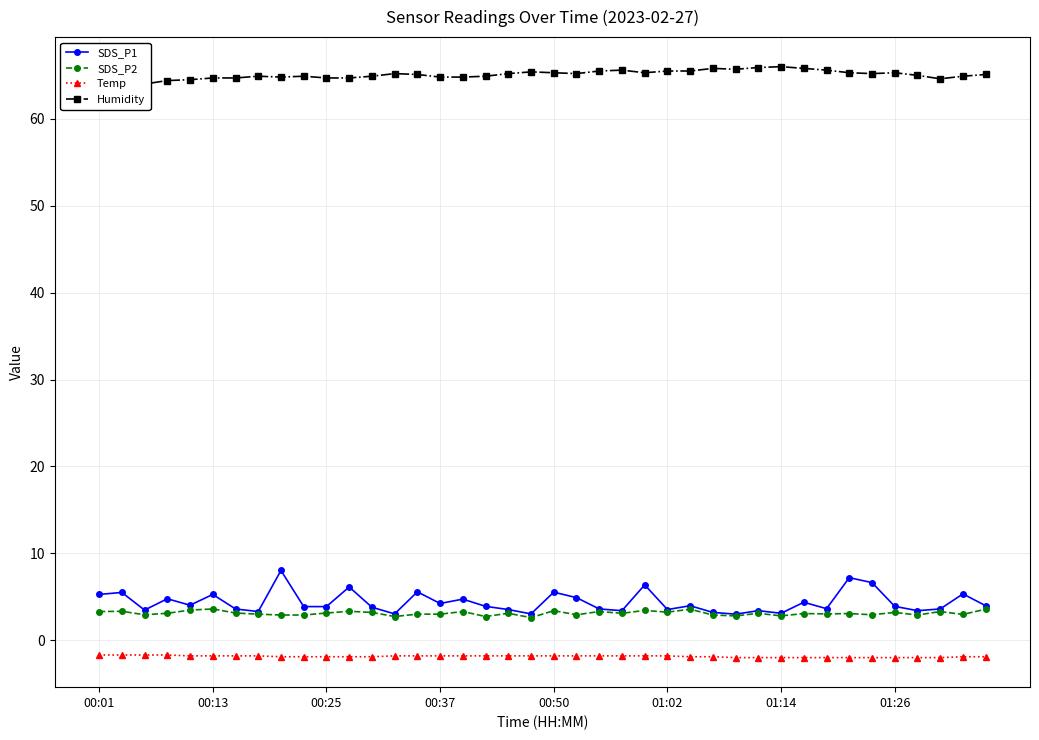

True or false: SDS_P1 has more than 0 points higher than both neighbors.

True